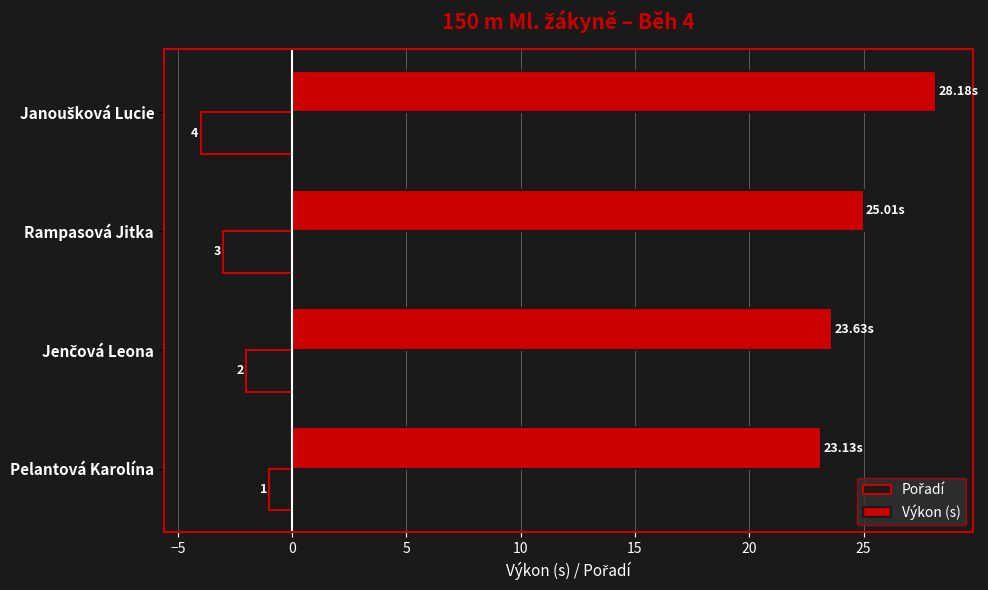

What are all the series names shown in the legend?

Pořadí, Výkon (s)